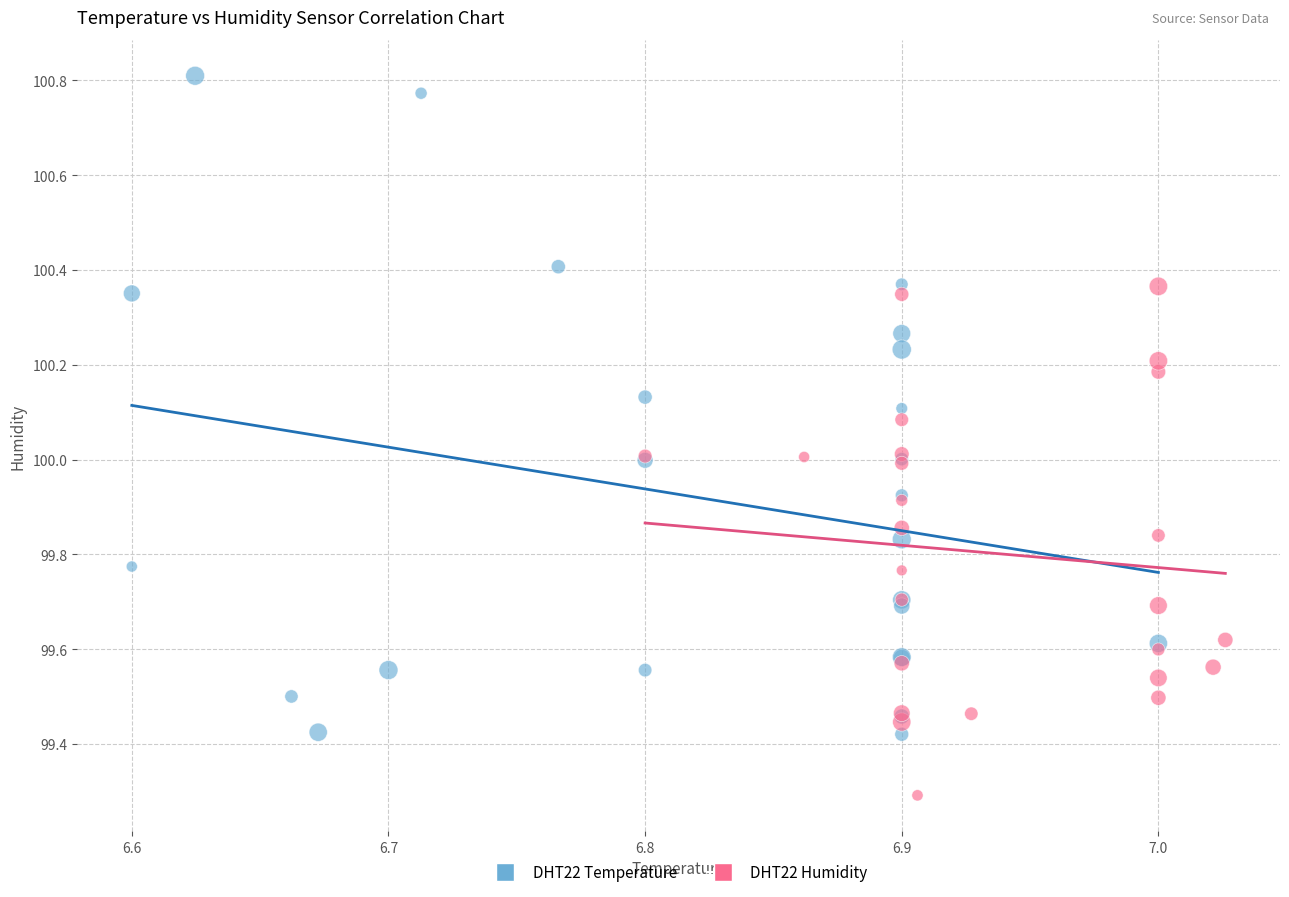

Which series has the widest spread of Y values?

DHT22 Temperature